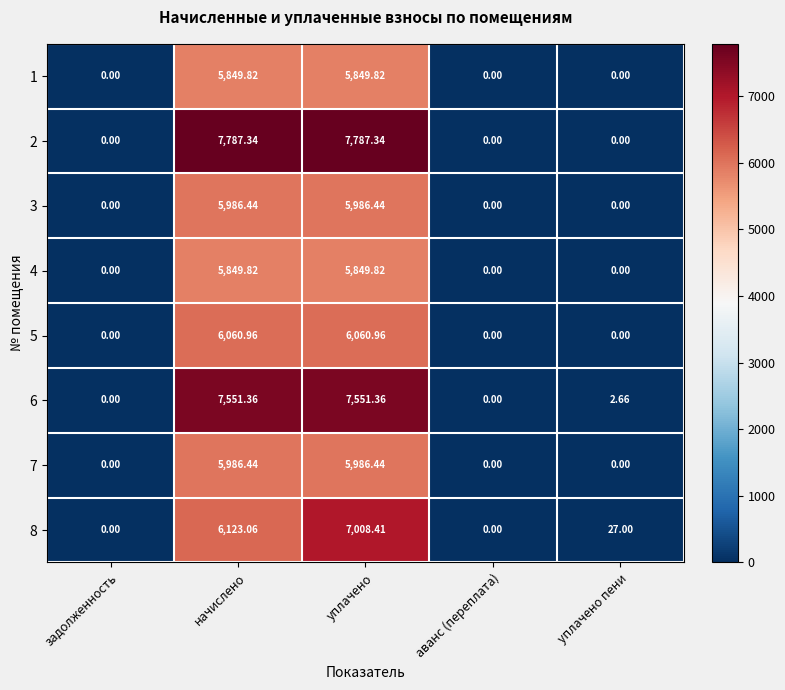

At which category is the sum across all series the highest?

уплачено